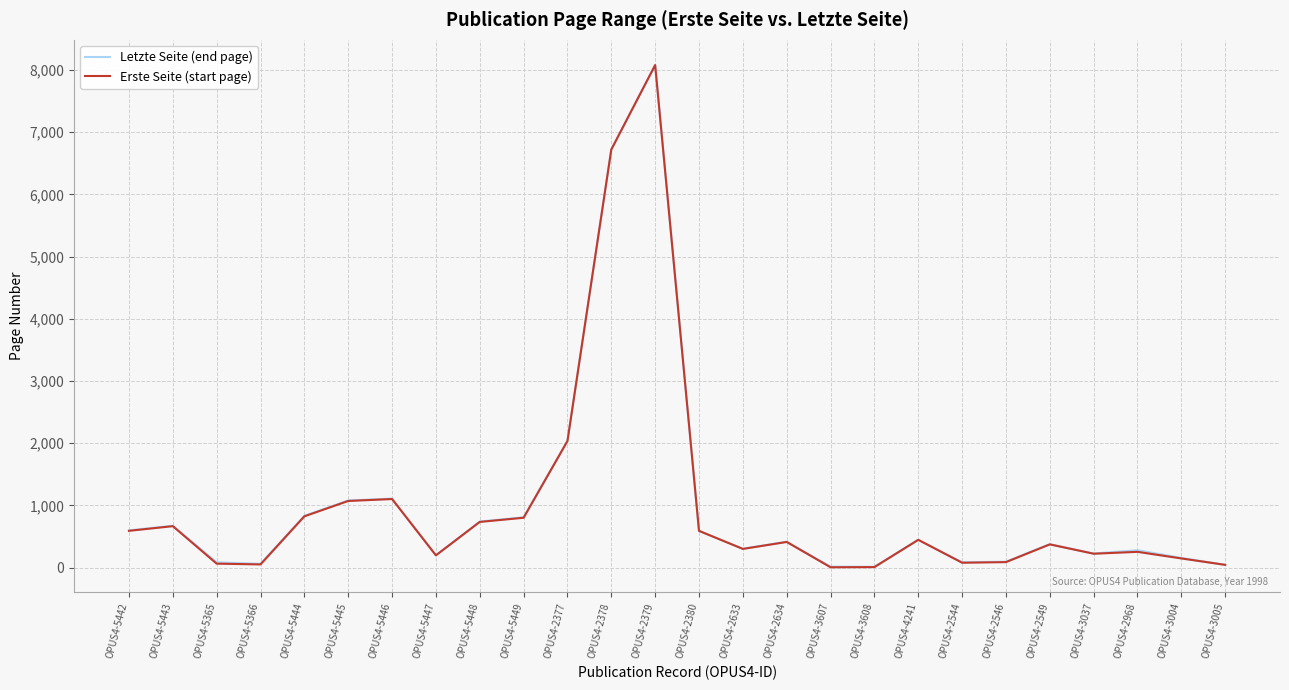

At OPUS4-2549, list the series in order from largest to smallest.

Letzte Seite (end page), Erste Seite (start page)